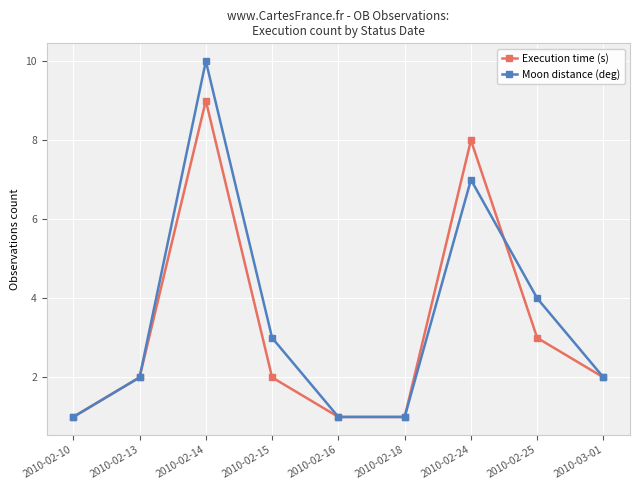

What is the approximate value of Execution time (s) at 2010-02-24?

8